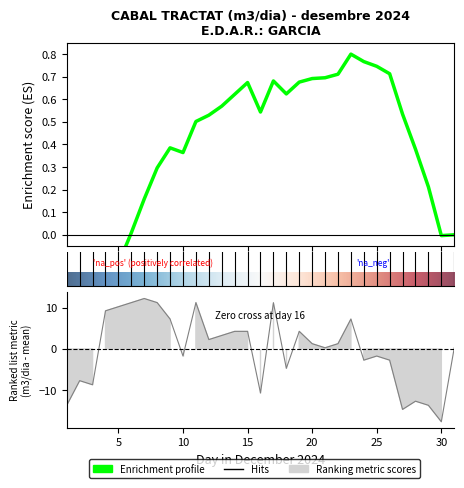

Where does the data first go above 1?

4